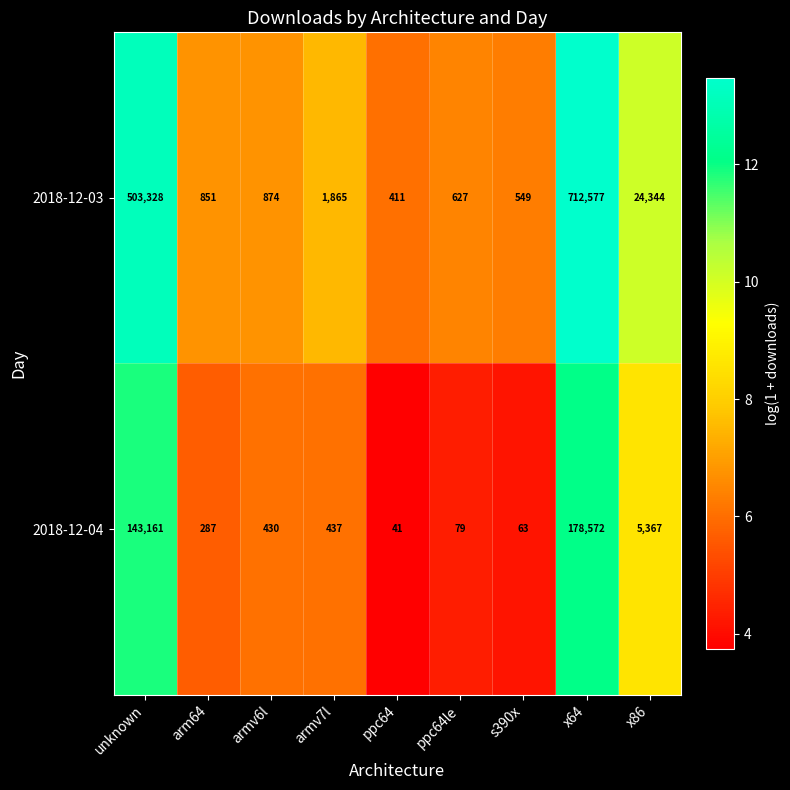

Rank the series at x64 from highest to lowest value.

2018-12-03, 2018-12-04